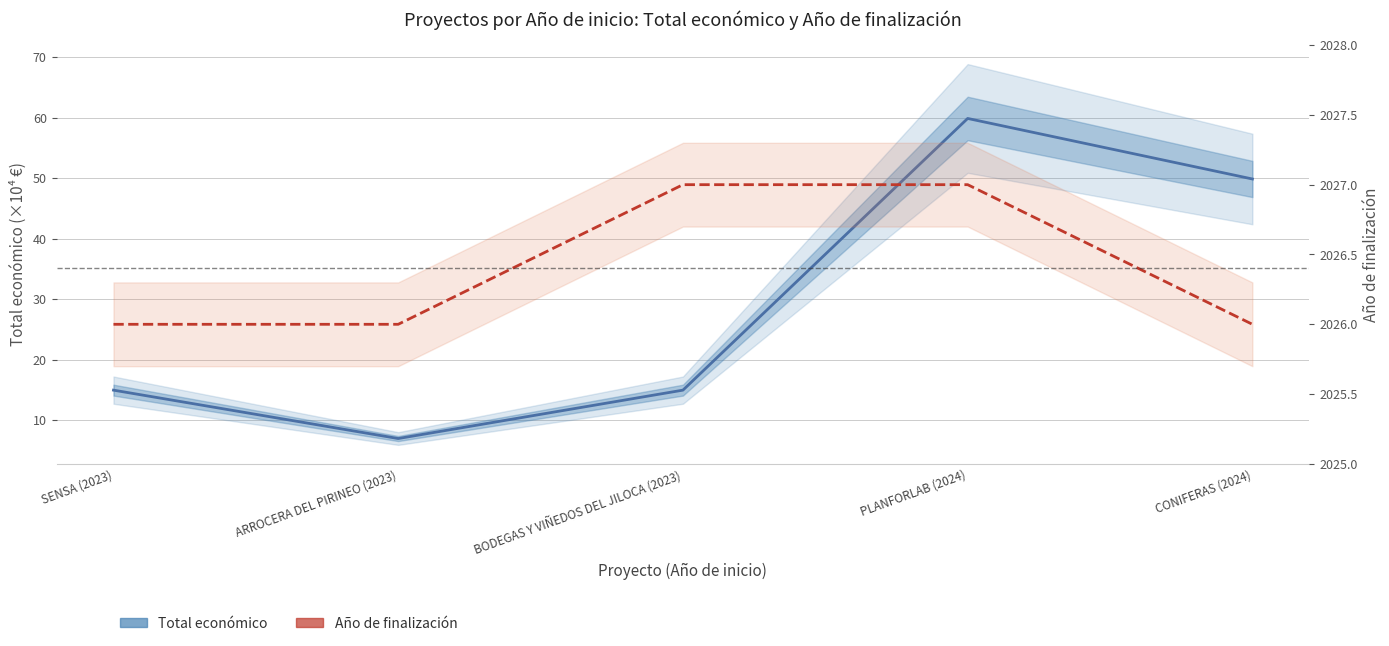

What is the smallest value displayed?

7.0